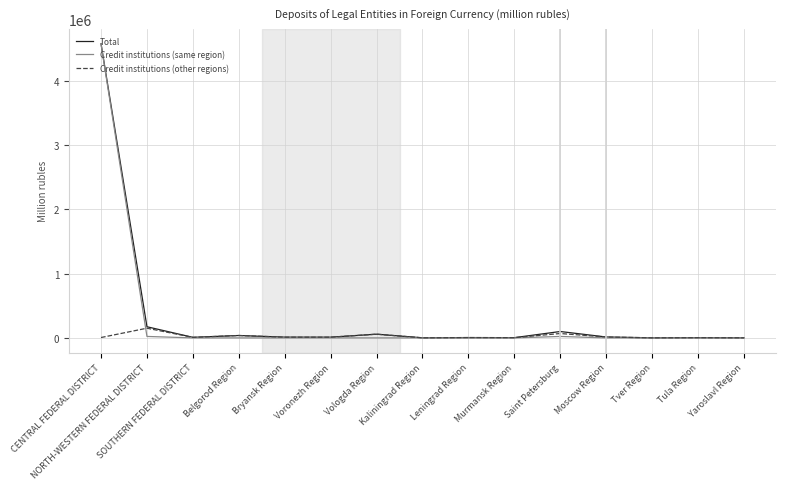

What is the maximum value for Total?

4572546